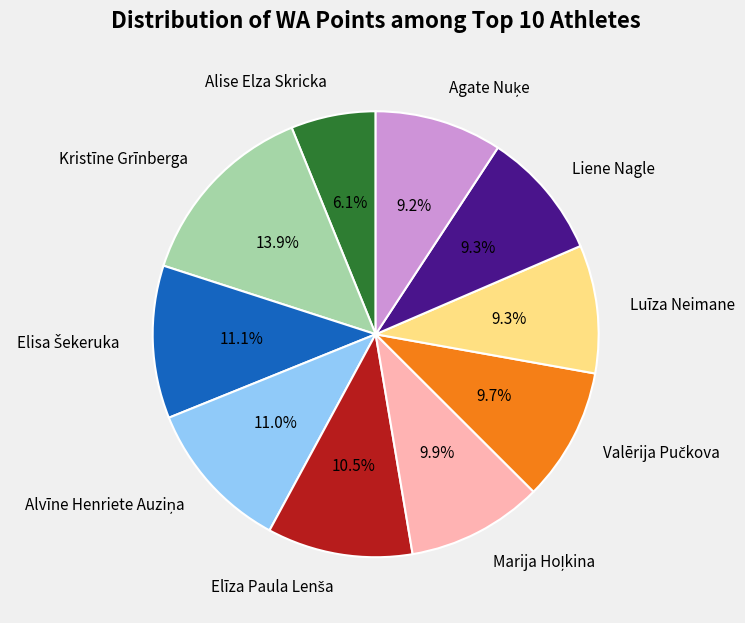

How many segments does this pie chart have?

10